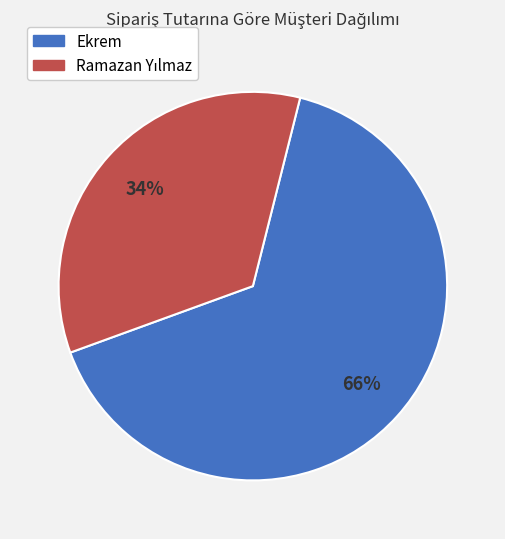

The Ekrem slice represents 53% of the pie. True or false?

False